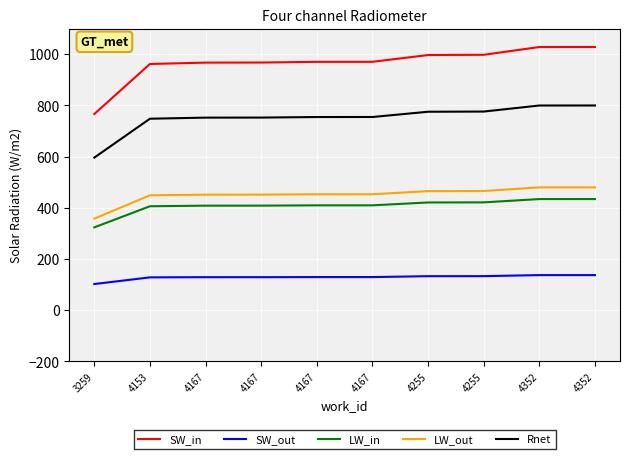

Is this an area chart (filled region under the line)?

No